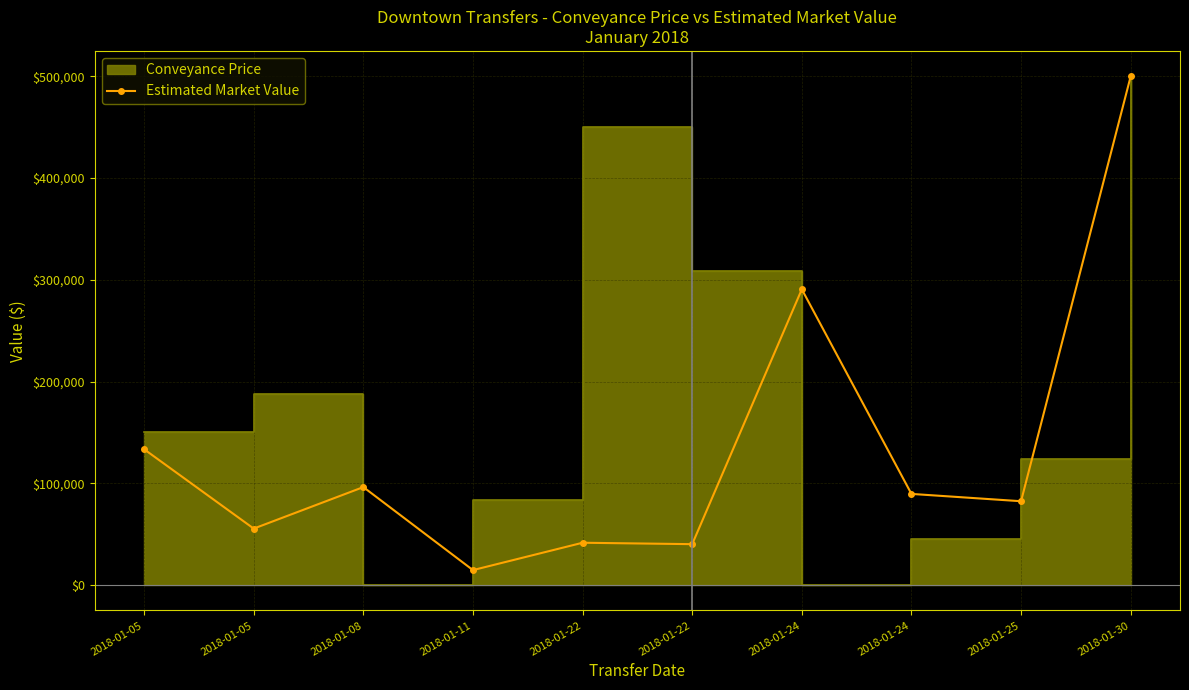

Where is the first local minimum?

2018-01-05